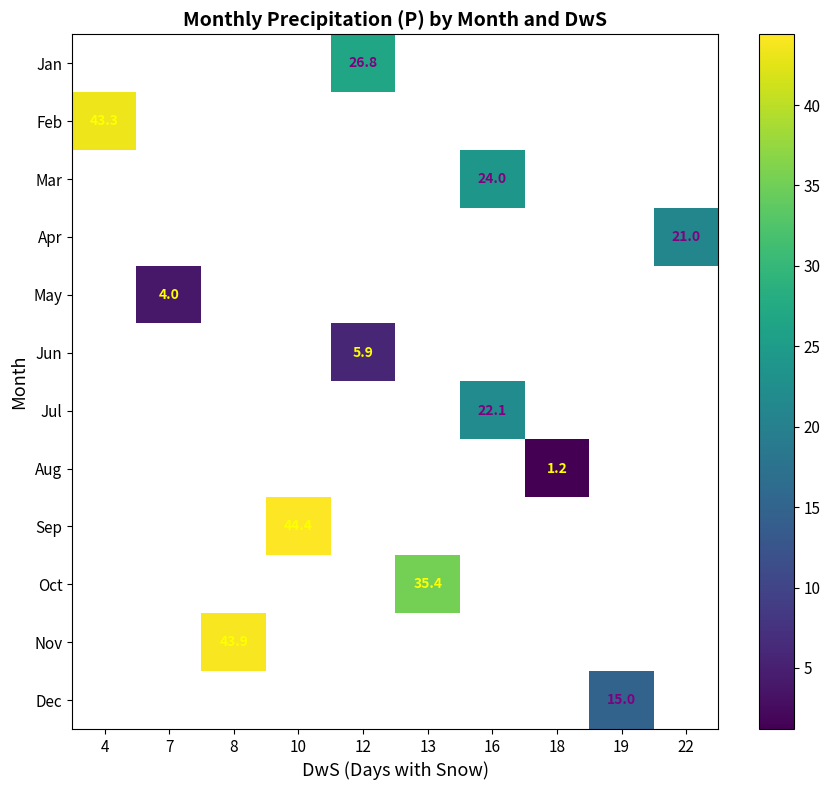

Which category has the highest value across all series?

10